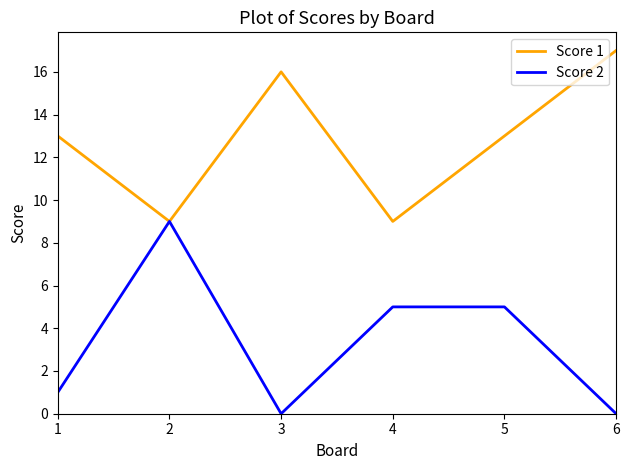

The Score 2 series shows 2 at 1. True or false?

False